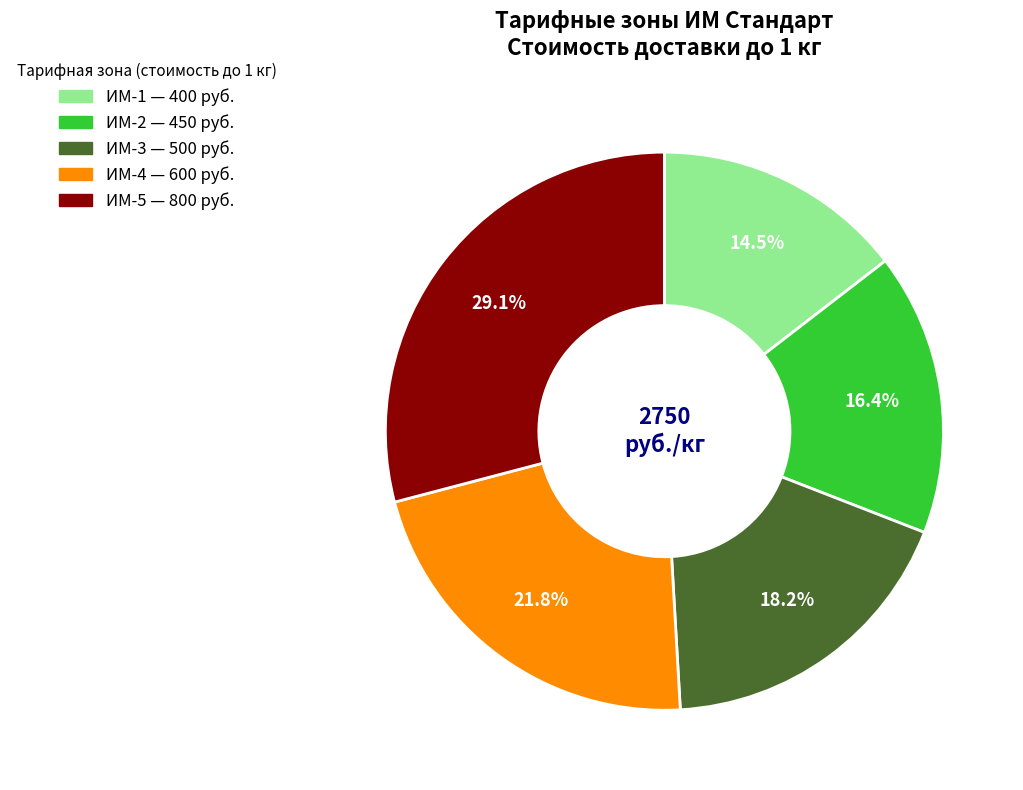

Does ИМ-3 account for over 50% of the chart?

No